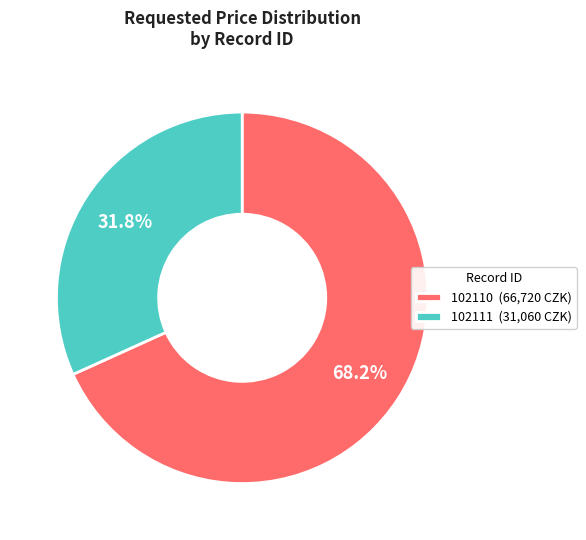

The 102111 slice represents 32% of the pie. True or false?

True